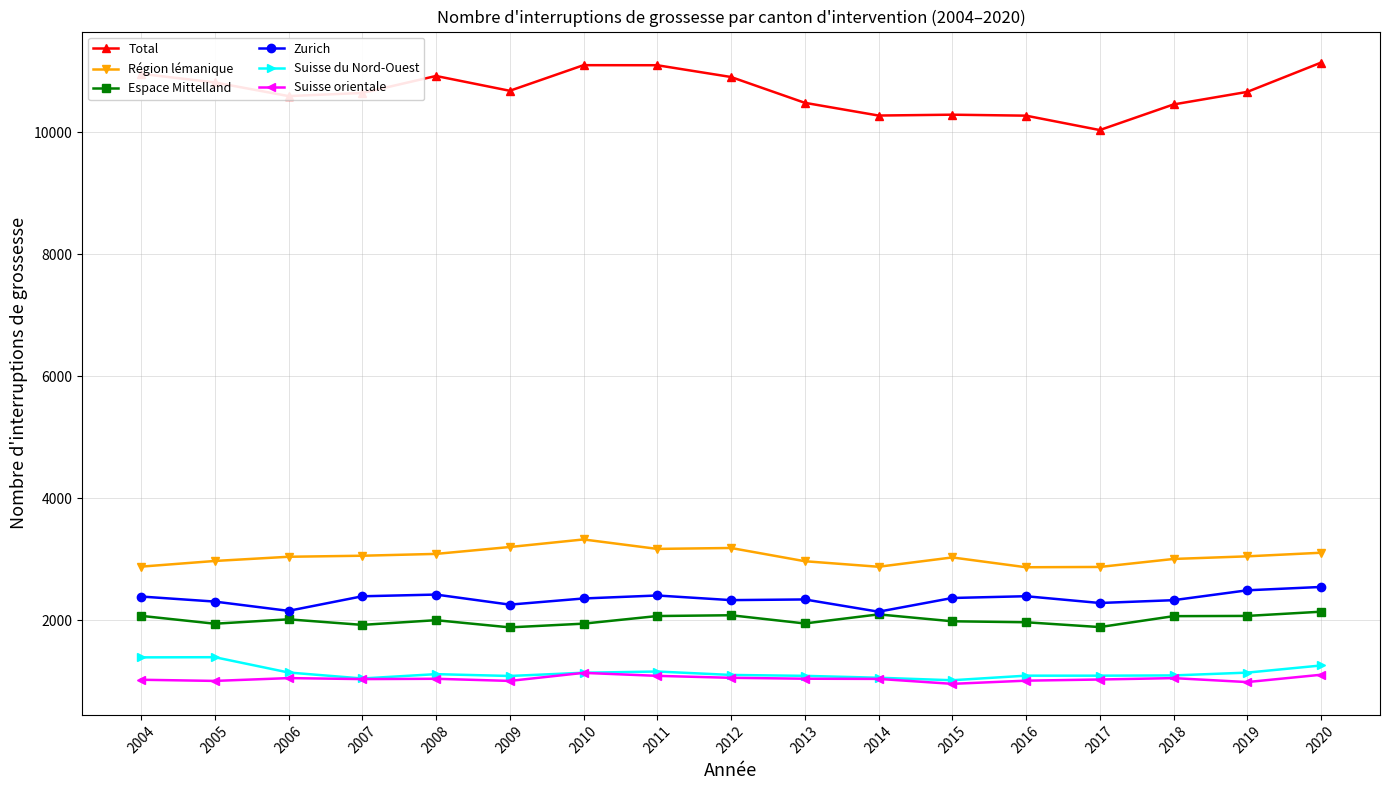

True or false: Zurich has a value of 2254 at 2009.

True